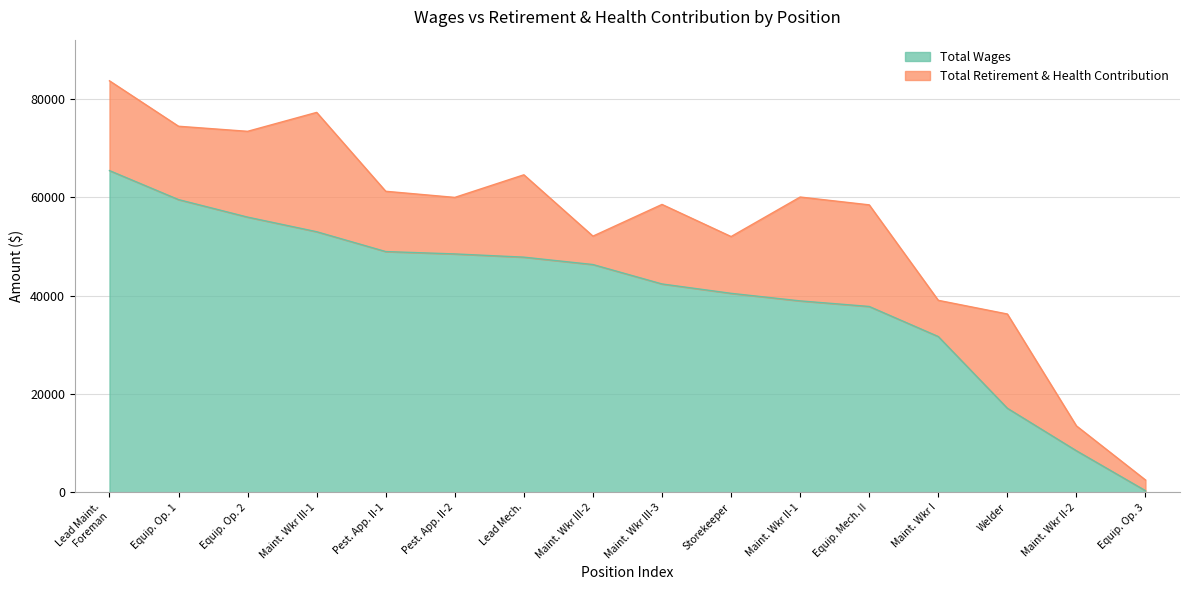

At which label does Total Wages reach its minimum?

Equip. Op. 3